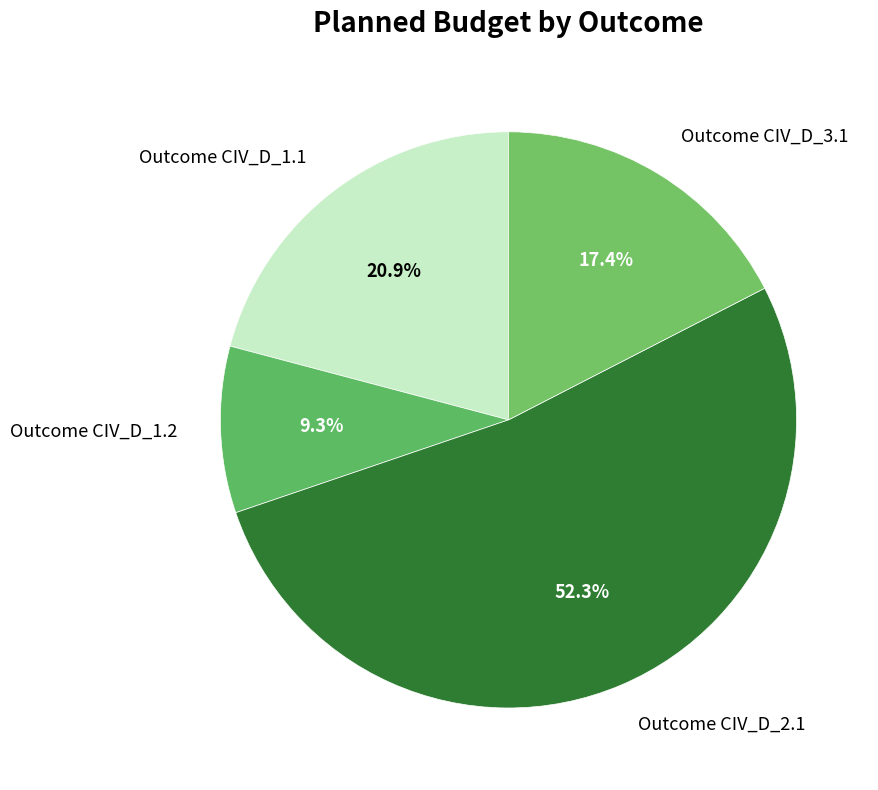

To the nearest percent, what portion does Outcome CIV_D_1.2 represent?

9%